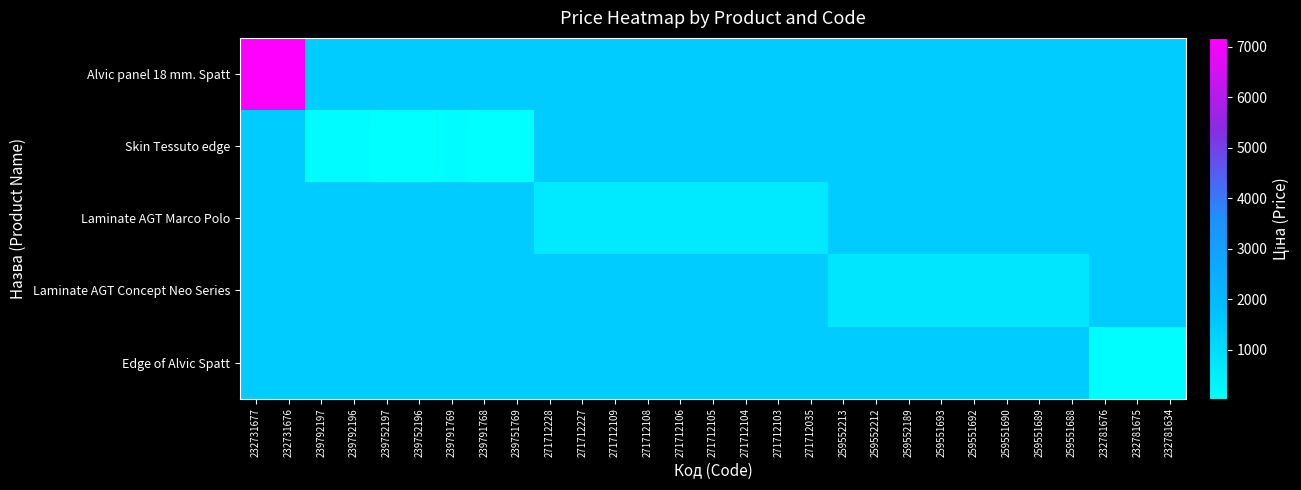

Which category has the highest value in the Skin Tessuto edge series?

232731677